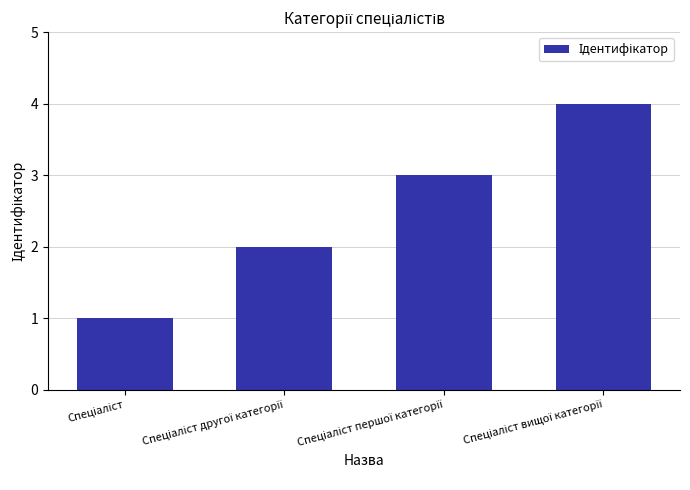

What is the greatest value displayed?

4